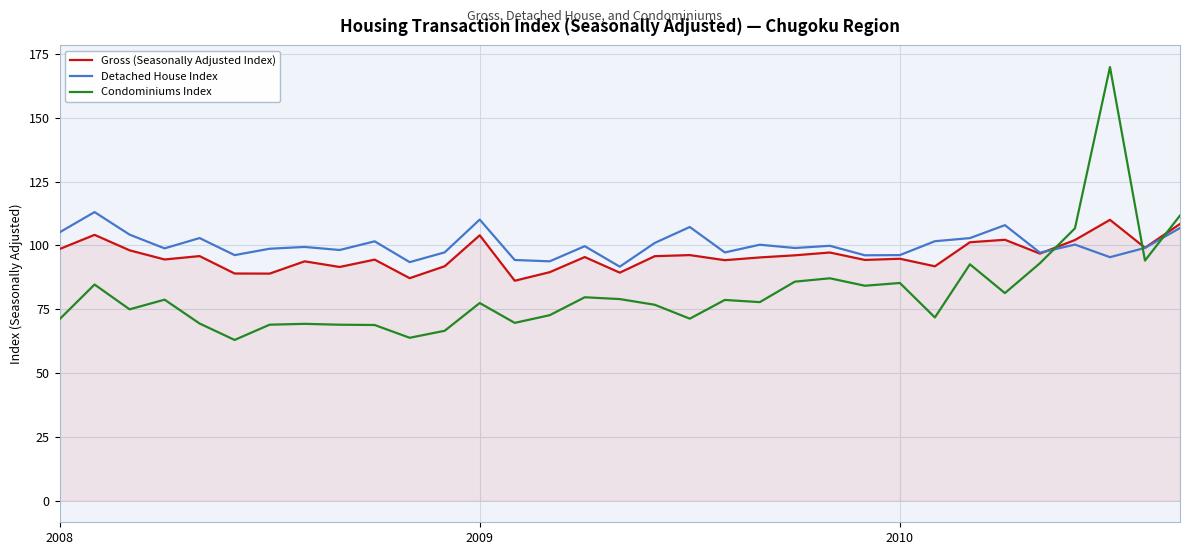

Which series has the widest spread of values?

Condominiums Index